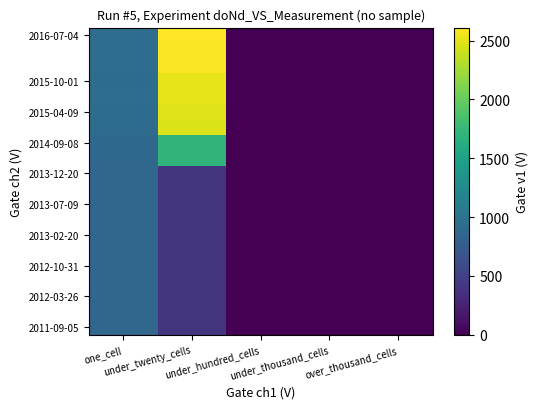

What is the difference between the highest and lowest values at under_twenty_cells?

2207